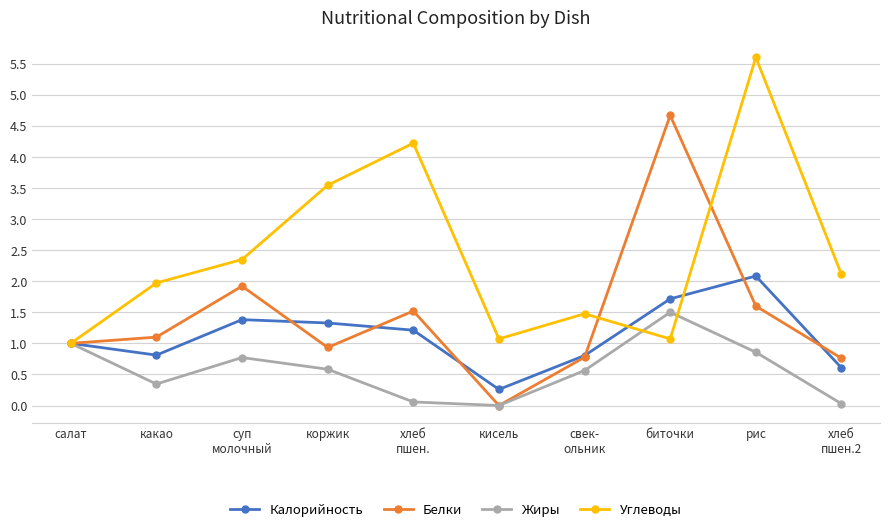

What is the approximate value of Жиры at биточки?

1.5